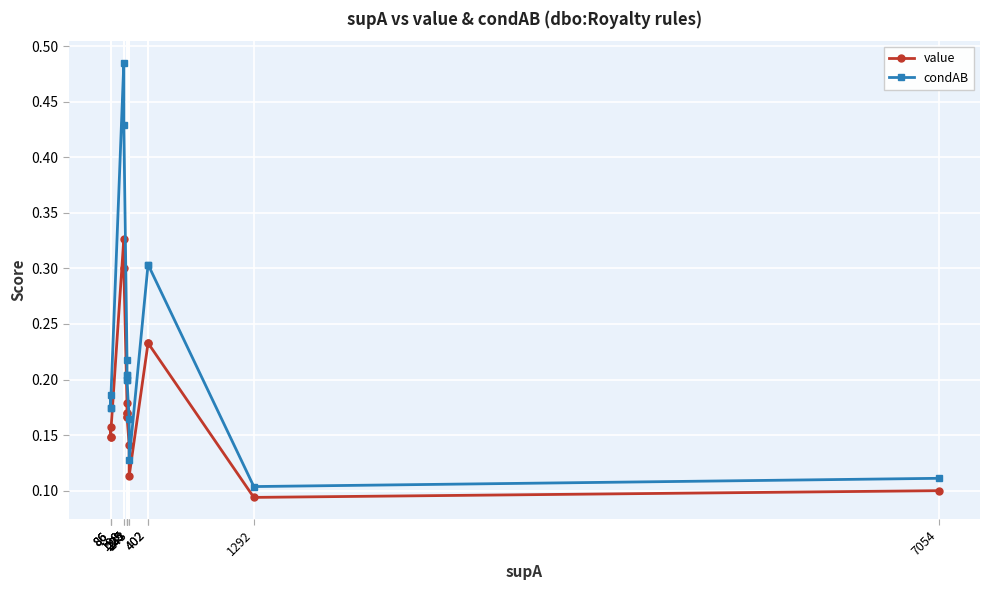

The condAB series shows 0.3 at 402. True or false?

True